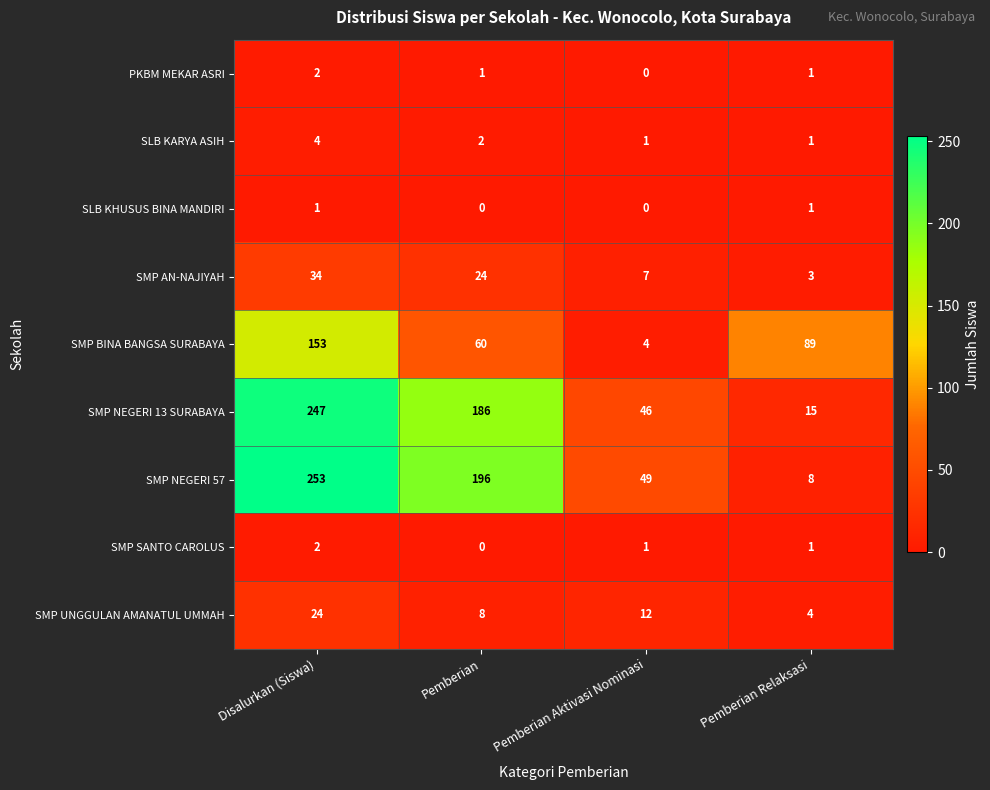

How many series are shown in this chart?

9